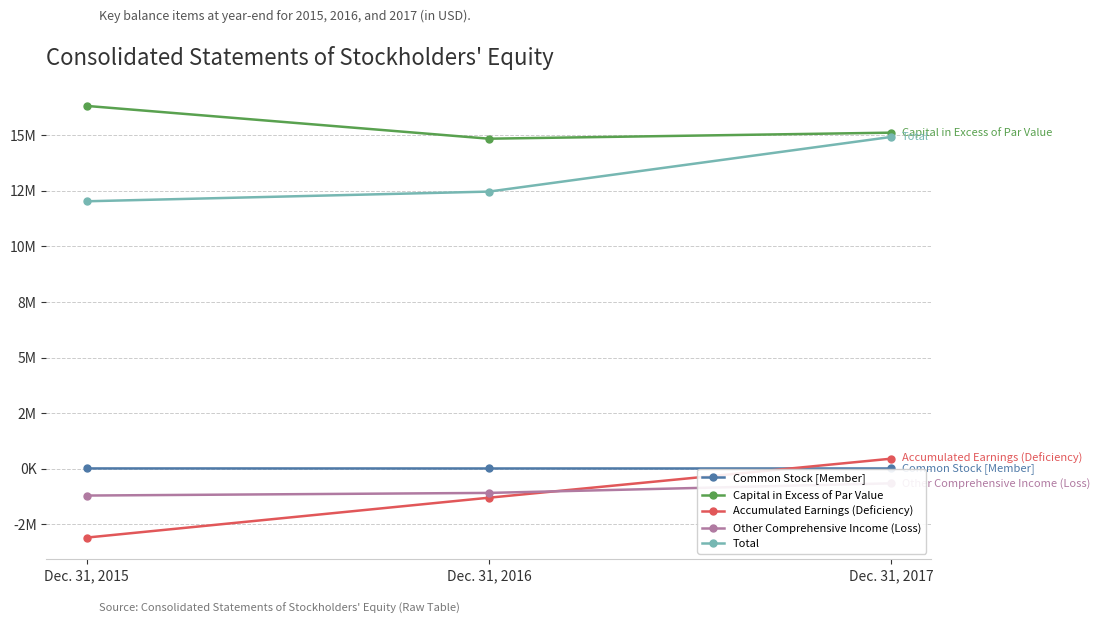

What value does the Capital in Excess of Par Value series have at Dec. 31, 2017?

15114835